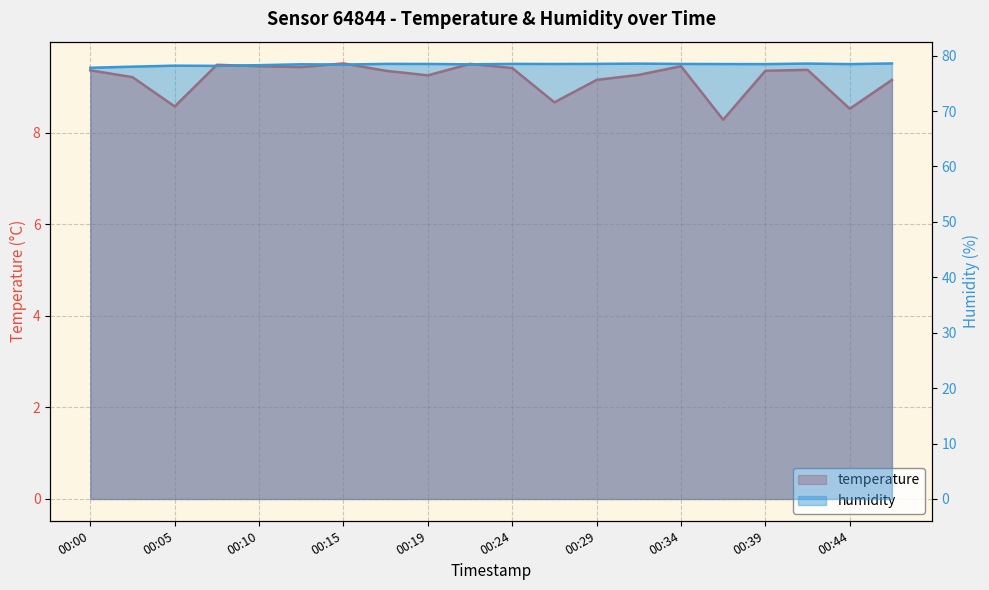

How many lines are shown in the chart?

2